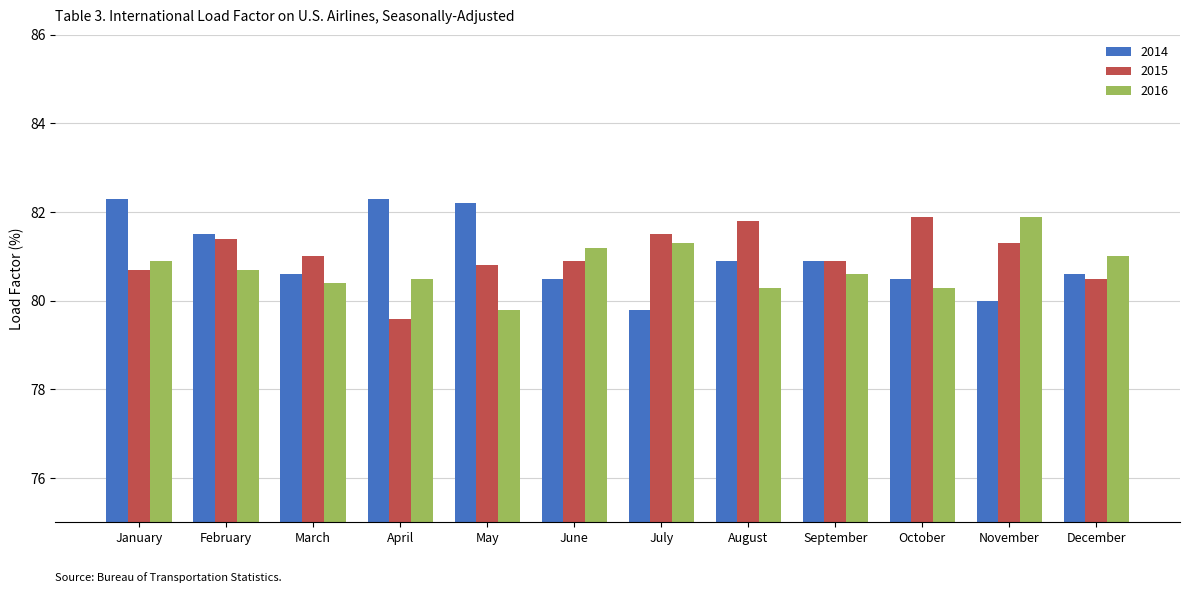

At which category does the chart reach its minimum across all series?

April